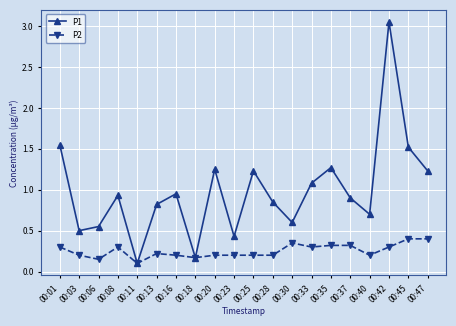

Which series has the largest range (max minus min)?

P1